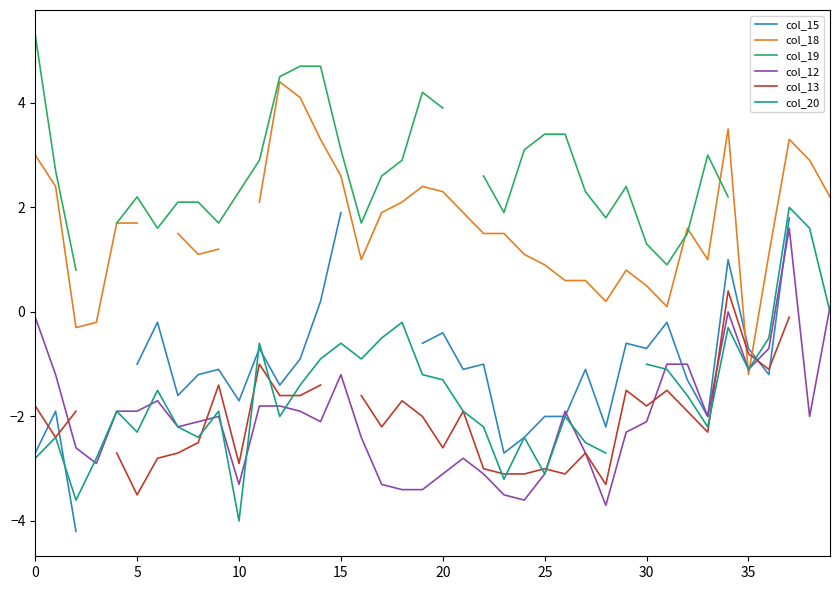

How many negative values does the col_18 series have?

3